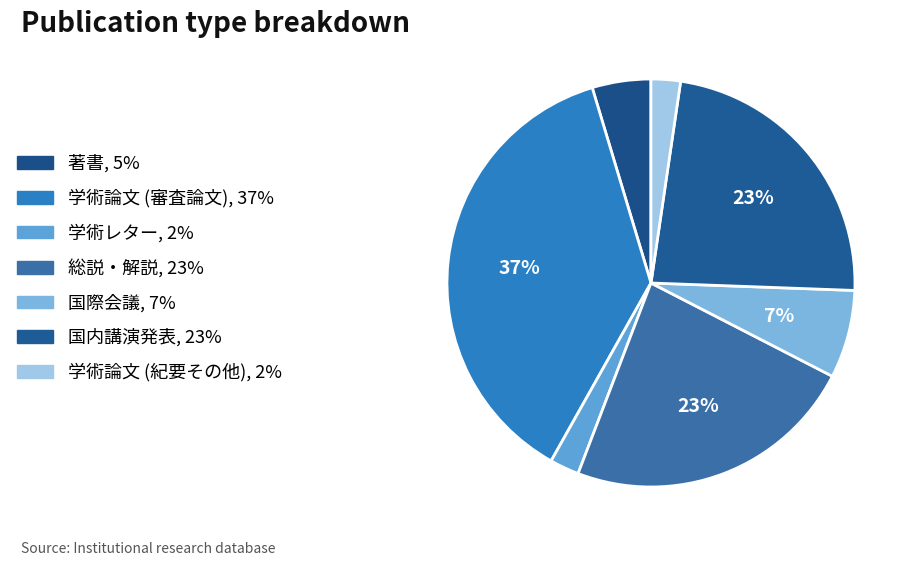

To the nearest percent, what percentage of the pie is 学術論文 (審査論文)?

37%